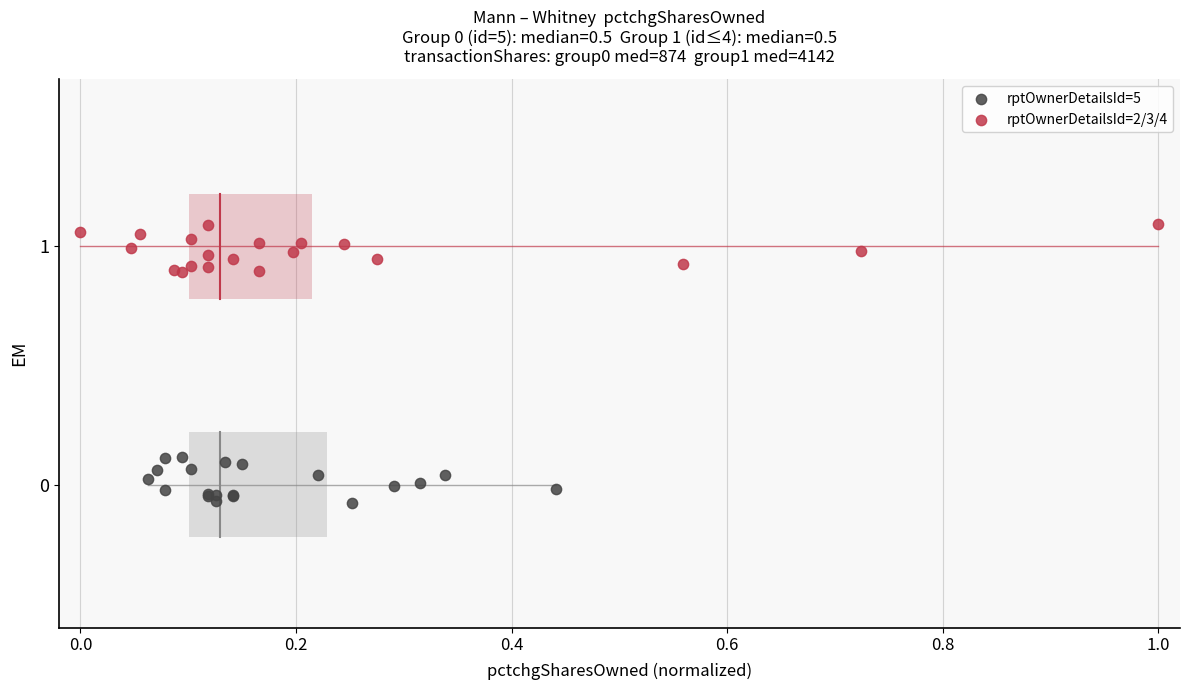

What are all the series names shown in the legend?

rptOwnerDetailsId=5, rptOwnerDetailsId=2/3/4